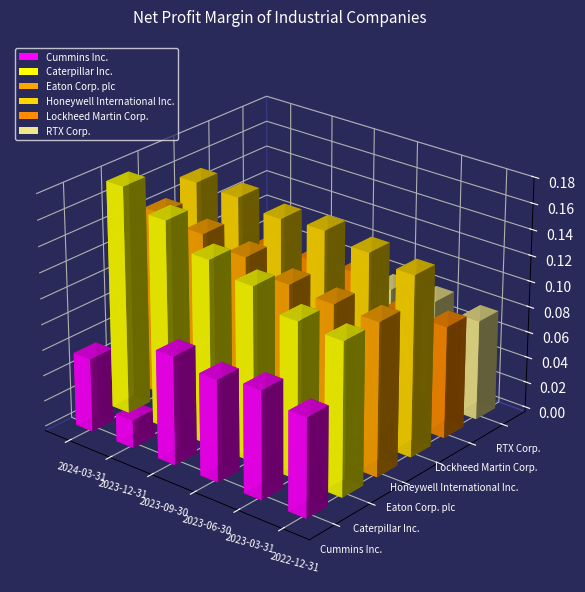

Reading left to right, what are all the values shown in this chart?

Cummins Inc.: 2024-03-31=0.1	2023-12-31=0.0	2023-09-30=0.1	2023-06-30=0.1	2023-03-31=0.1	2022-12-31=0.1
Caterpillar Inc.: 2024-03-31=0.2	2023-12-31=0.2	2023-09-30=0.1	2023-06-30=0.1	2023-03-31=0.1	2022-12-31=0.1
Eaton Corp. plc: 2024-03-31=0.1	2023-12-31=0.1	2023-09-30=0.1	2023-06-30=0.1	2023-03-31=0.1	2022-12-31=0.1
Honeywell International Inc.: 2024-03-31=0.2	2023-12-31=0.2	2023-09-30=0.1	2023-06-30=0.2	2023-03-31=0.1	2022-12-31=0.1
Lockheed Martin Corp.: 2024-03-31=0.1	2023-12-31=0.1	2023-09-30=0.1	2023-06-30=0.1	2023-03-31=0.1	2022-12-31=0.1
RTX Corp.: 2024-03-31=0.0	2023-12-31=0.0	2023-09-30=0.0	2023-06-30=0.1	2023-03-31=0.1	2022-12-31=0.1